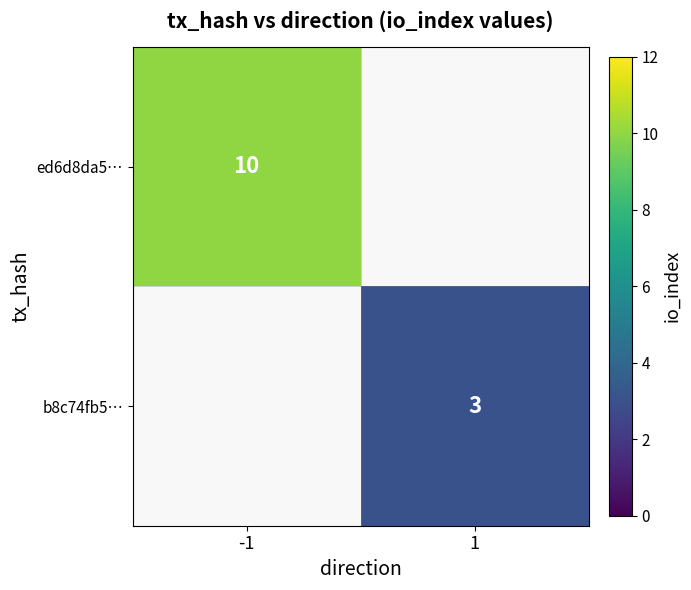

Which has a higher value, 1 or -1?

-1